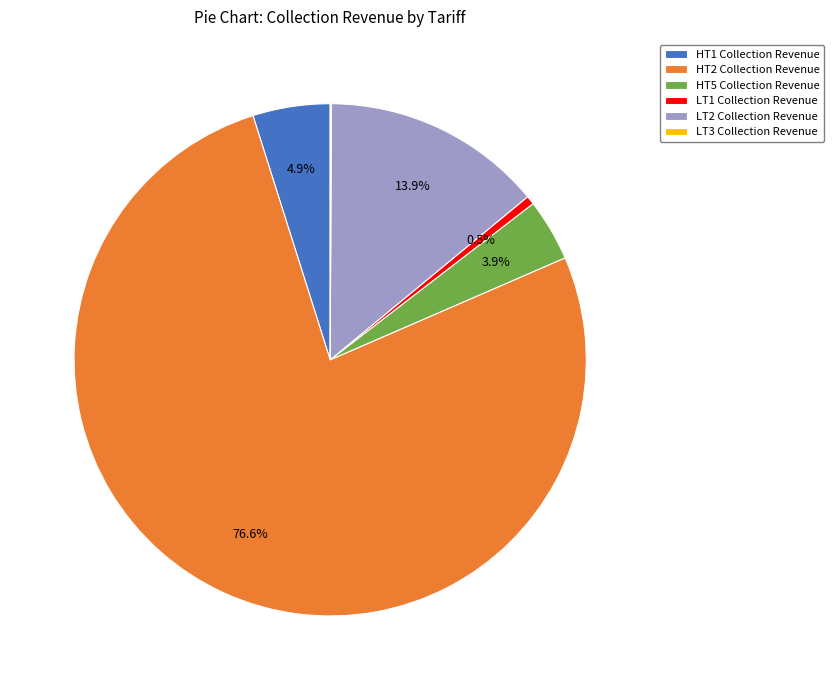

Approximately how many times larger is the value at HT2 Collection Revenue compared to LT1 Collection Revenue?

140.2